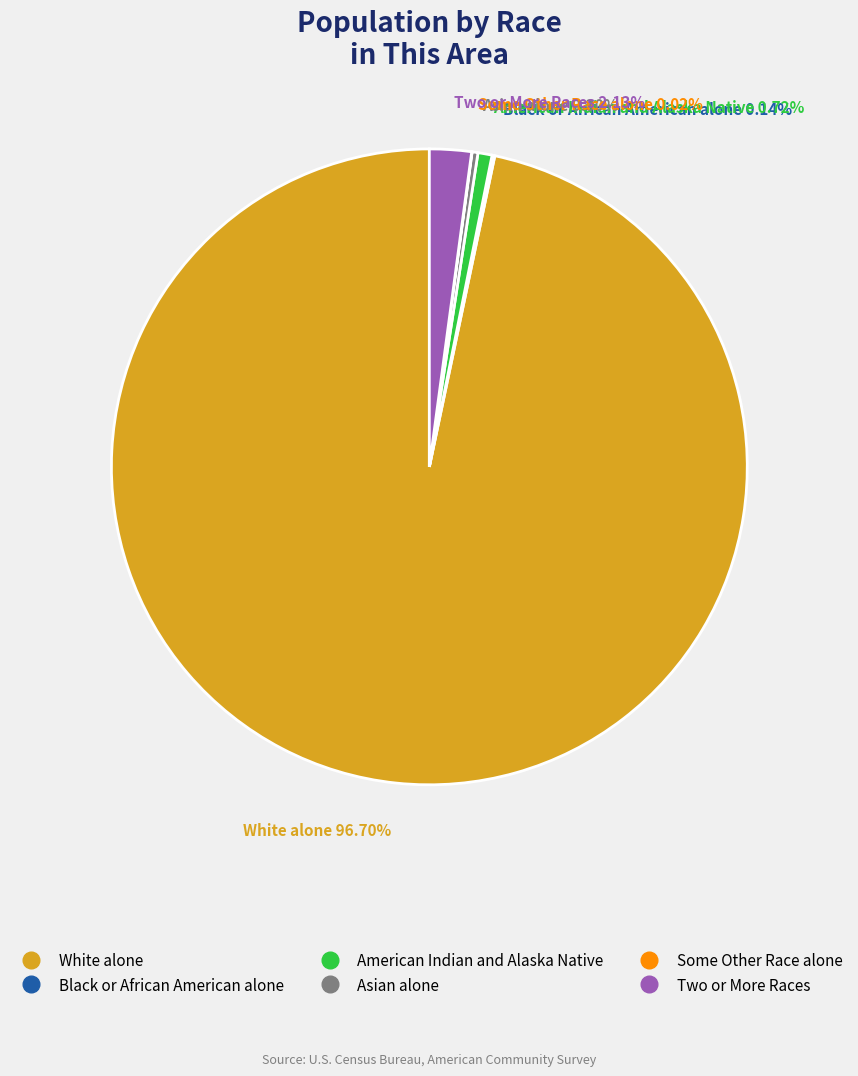

Is there a majority slice in this chart?

Yes